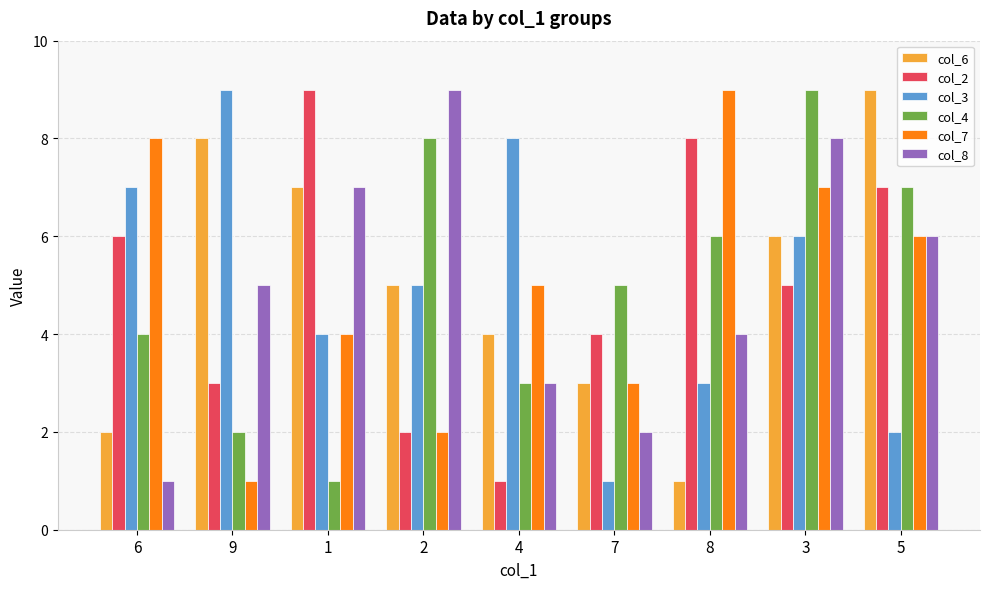

What is the difference between the maximum and second lowest values in the col_2 series?

7